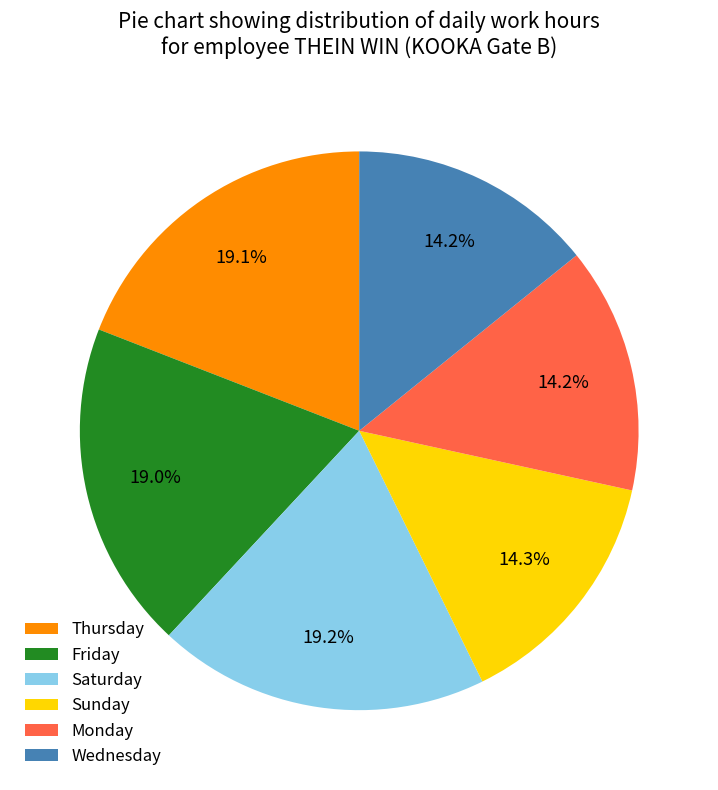

What percentage is NOT represented by Saturday?

80.8%